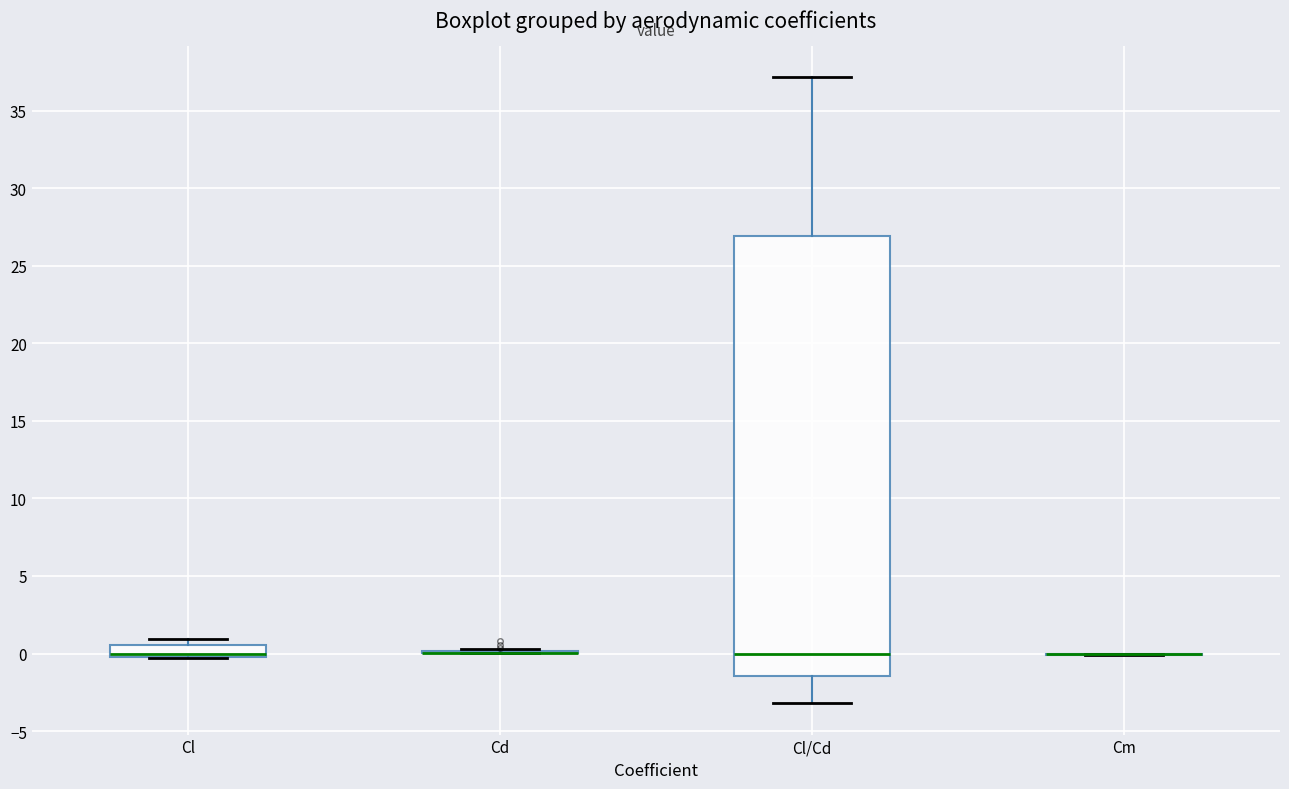

Comparing the boxes themselves (not the whiskers), which one is the tallest?

Cl/Cd